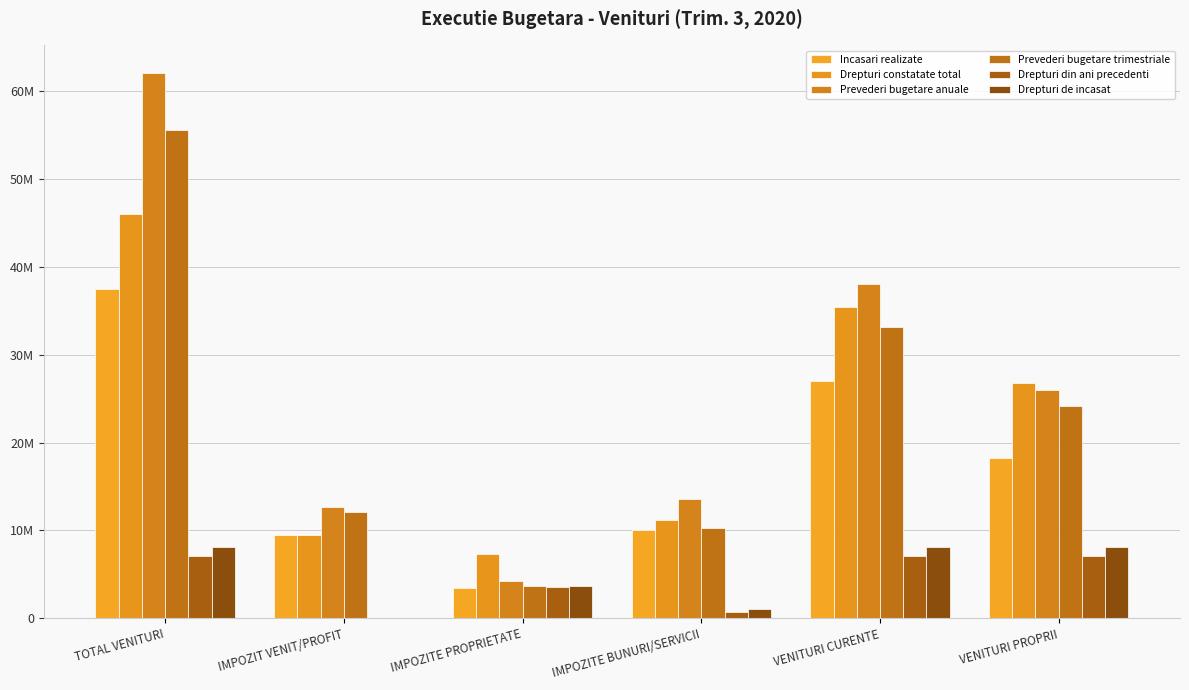

How many Drepturi de incasat values are between 1073431 and 8146706?

5